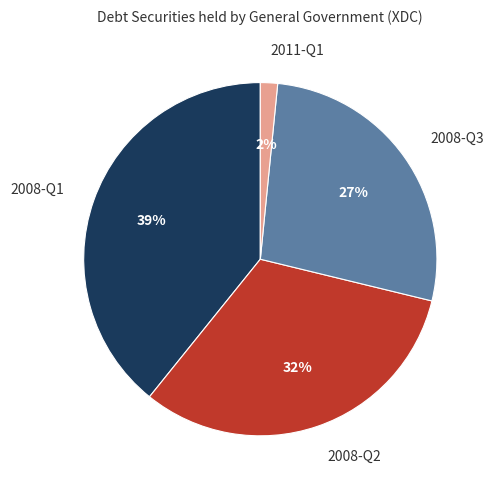

Approximately how many times larger is the value at 2008-Q3 compared to 2008-Q1?

0.7